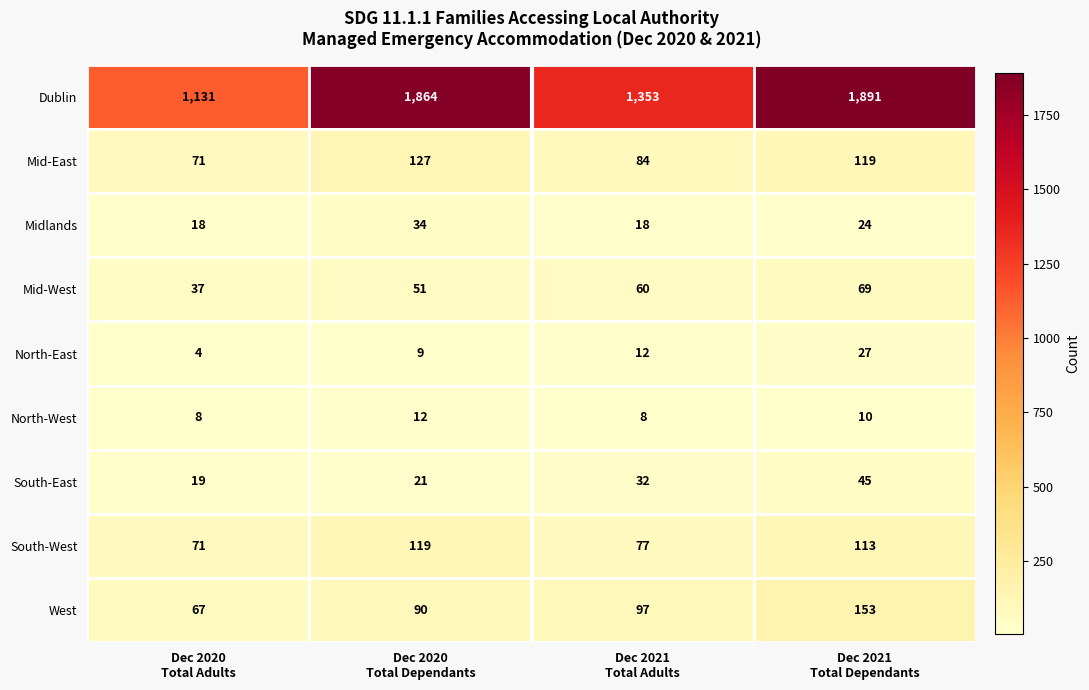

Count the South-West values in the range 77 to 119.

3